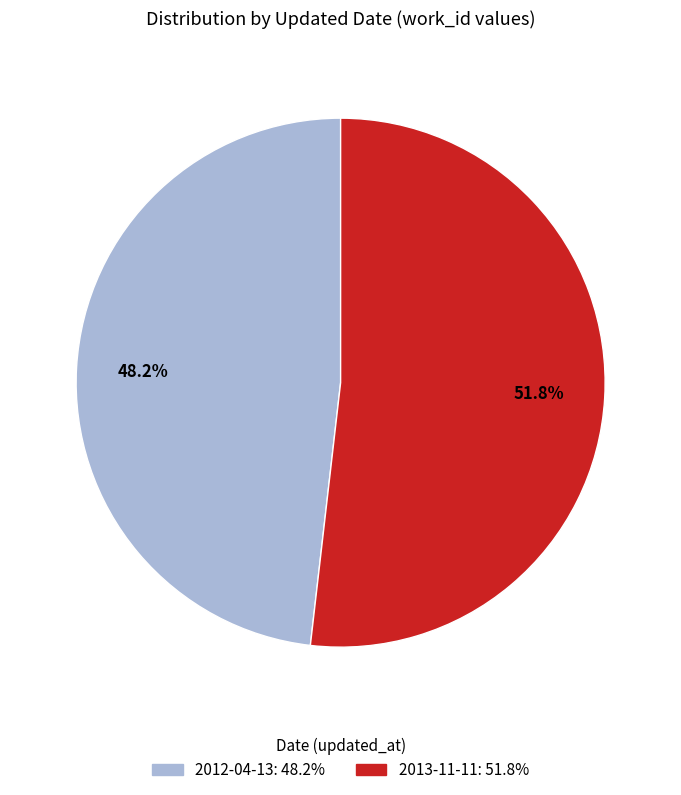

What is the total percentage of 2013-11-11 and 2012-04-13?

100.0%